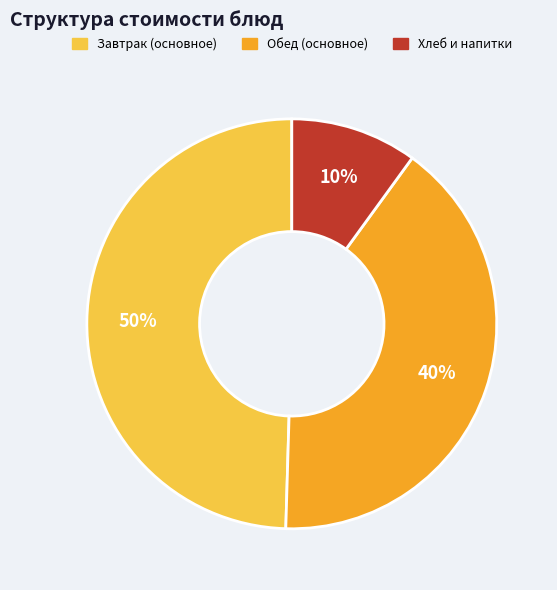

Is there any slice that represents more than half of the pie?

No